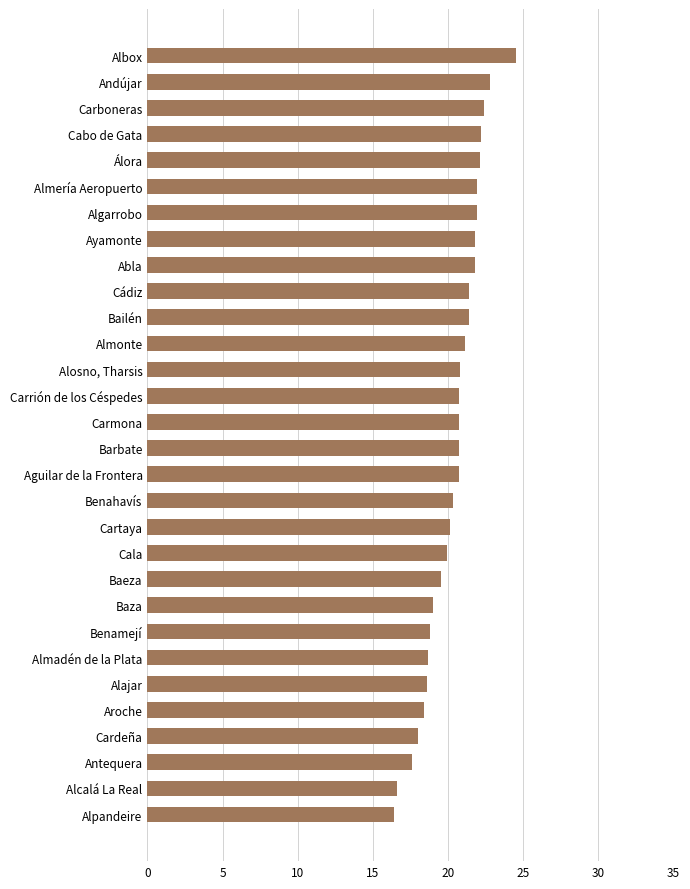

What is the smallest value displayed?

16.4